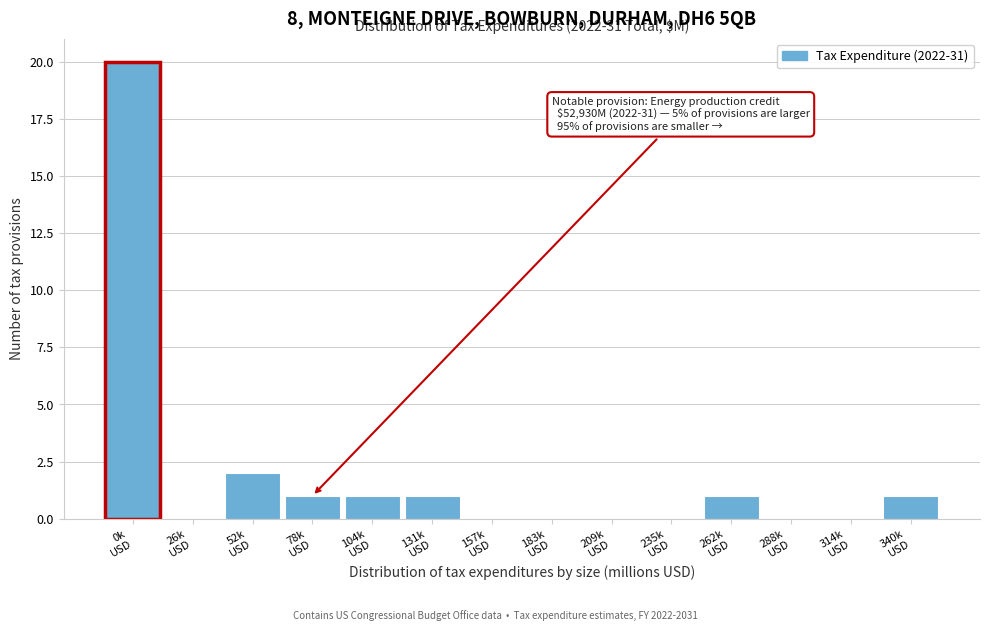

What is the maximum value shown in the chart?

20